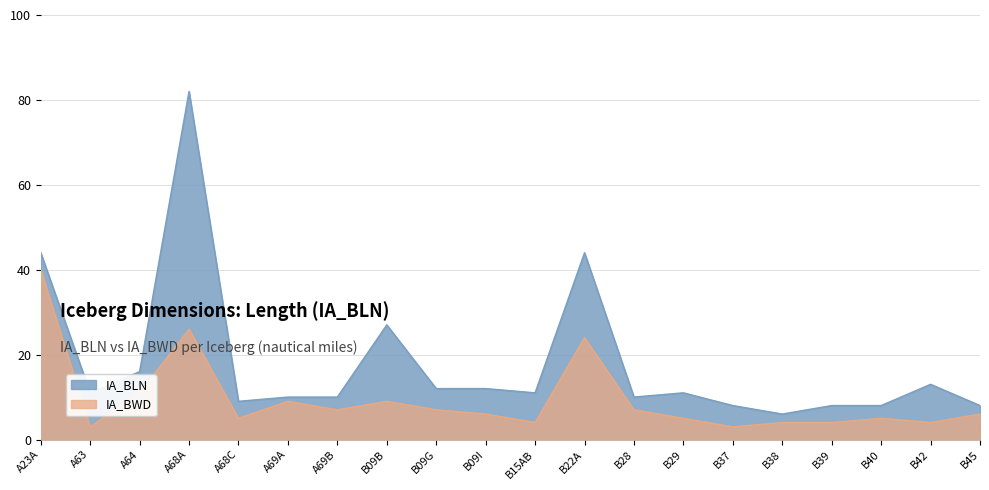

What are all the series names shown in the legend?

IA_BLN, IA_BWD